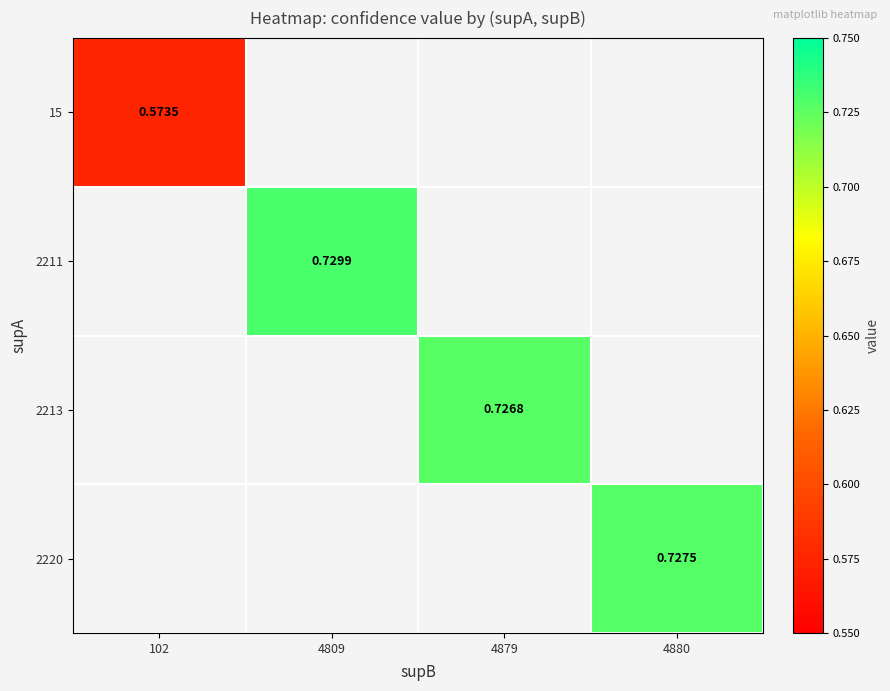

At which category does the chart reach its peak across all series?

4809